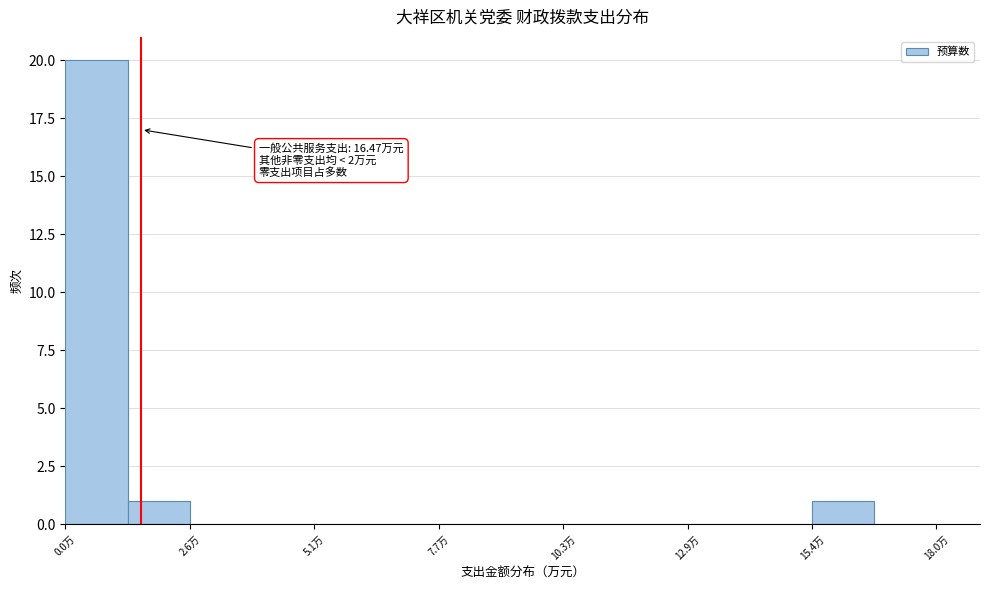

Around what value on the x-axis is the tallest bar? Give the approximate position of its centre, as read against the axis.

0.5